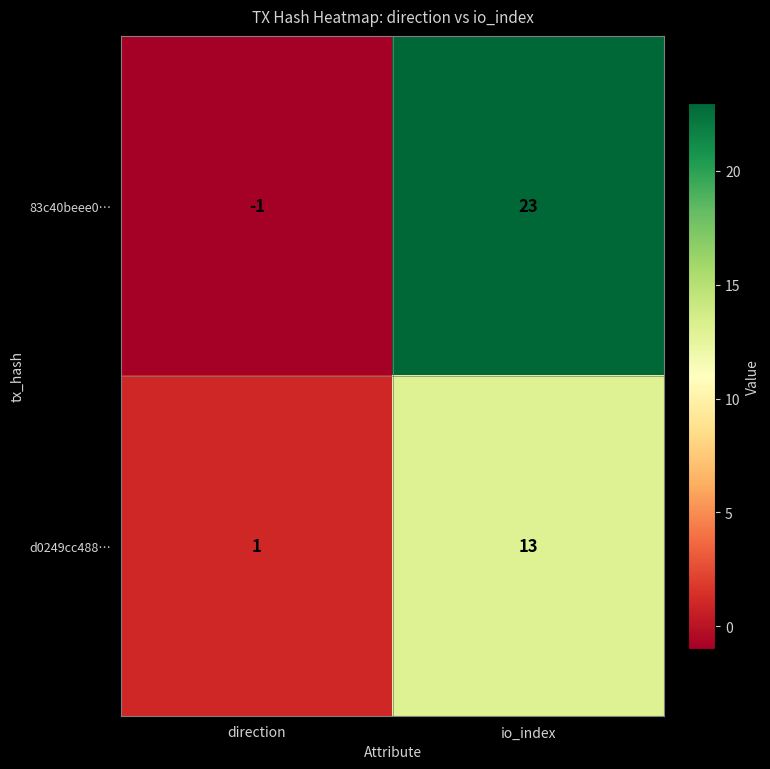

List the series in order of their overall mean, highest first.

83c40beee0…, d0249cc488…